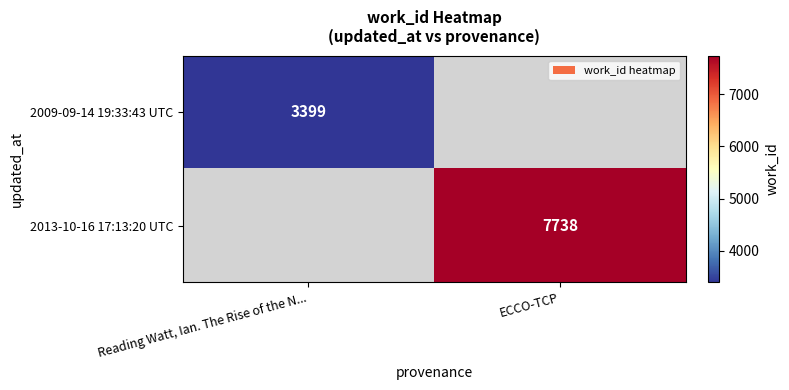

Is the value of 2013-10-16 17:13:20 UTC at ECCO-TCP greater than the value of 2009-09-14 19:33:43 UTC at Reading Watt, Ian. The Rise of the N...?

Yes